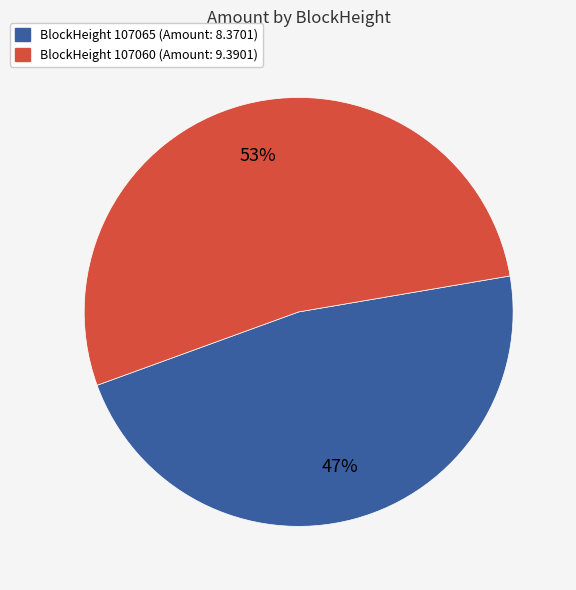

Does any single category account for the majority?

Yes